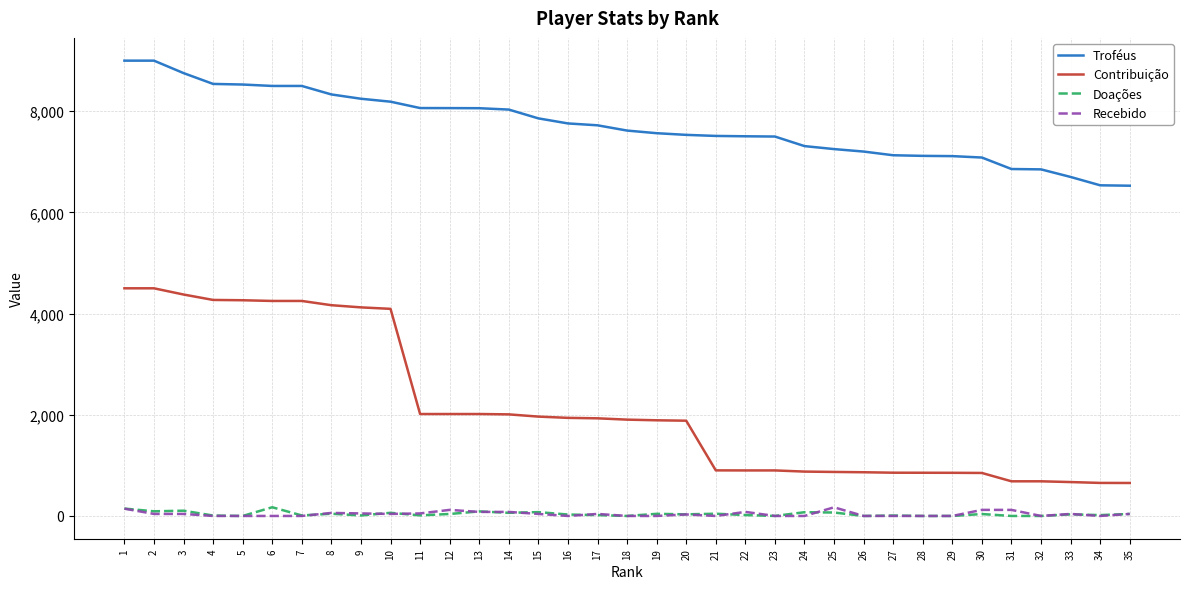

True or false: Recebido and Doações intersect in this chart.

True